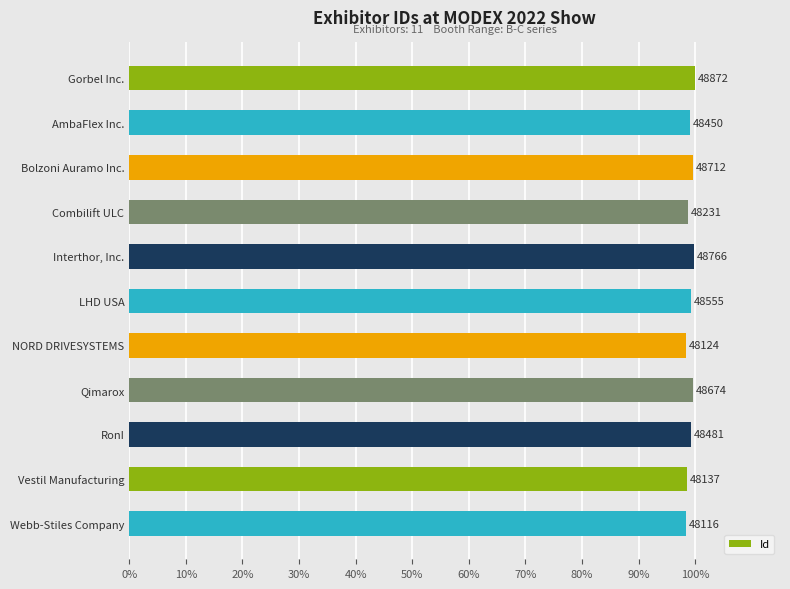

Are the bars grouped side by side (vs. stacked)?

No